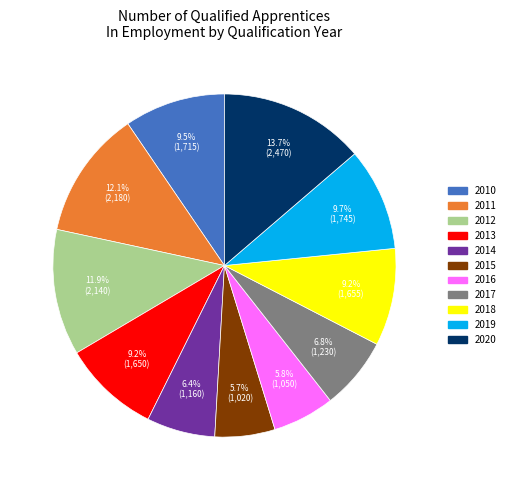

Do 2018 and 2020 together represent more than half of the pie?

No